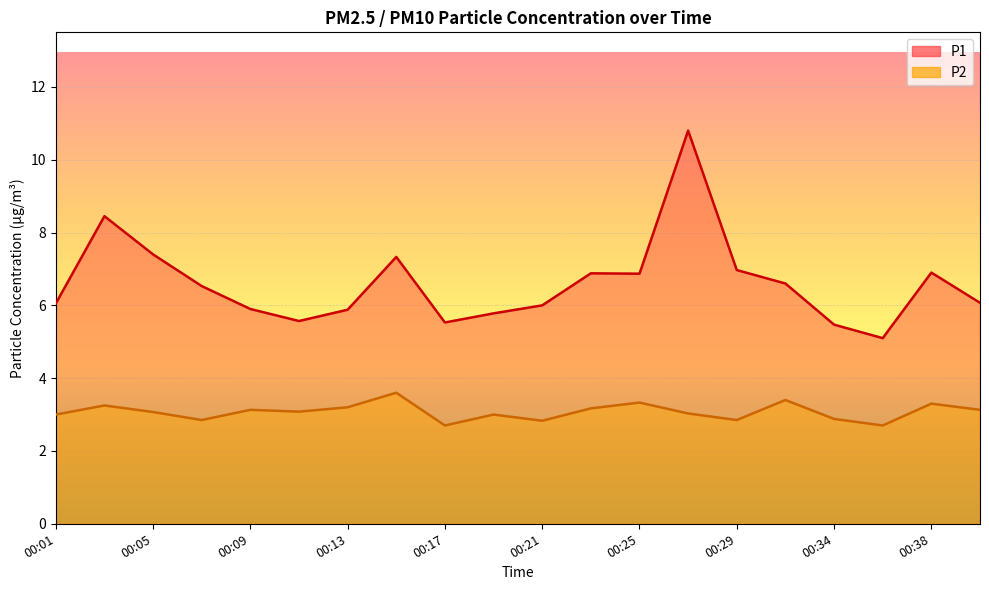

What is the difference between the highest and lowest values at 00:05?

4.3